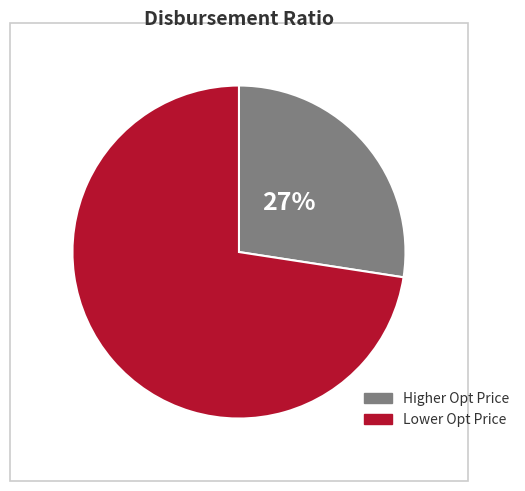

Combined, do Higher Opt Price and Lower Opt Price account for over 50%?

Yes